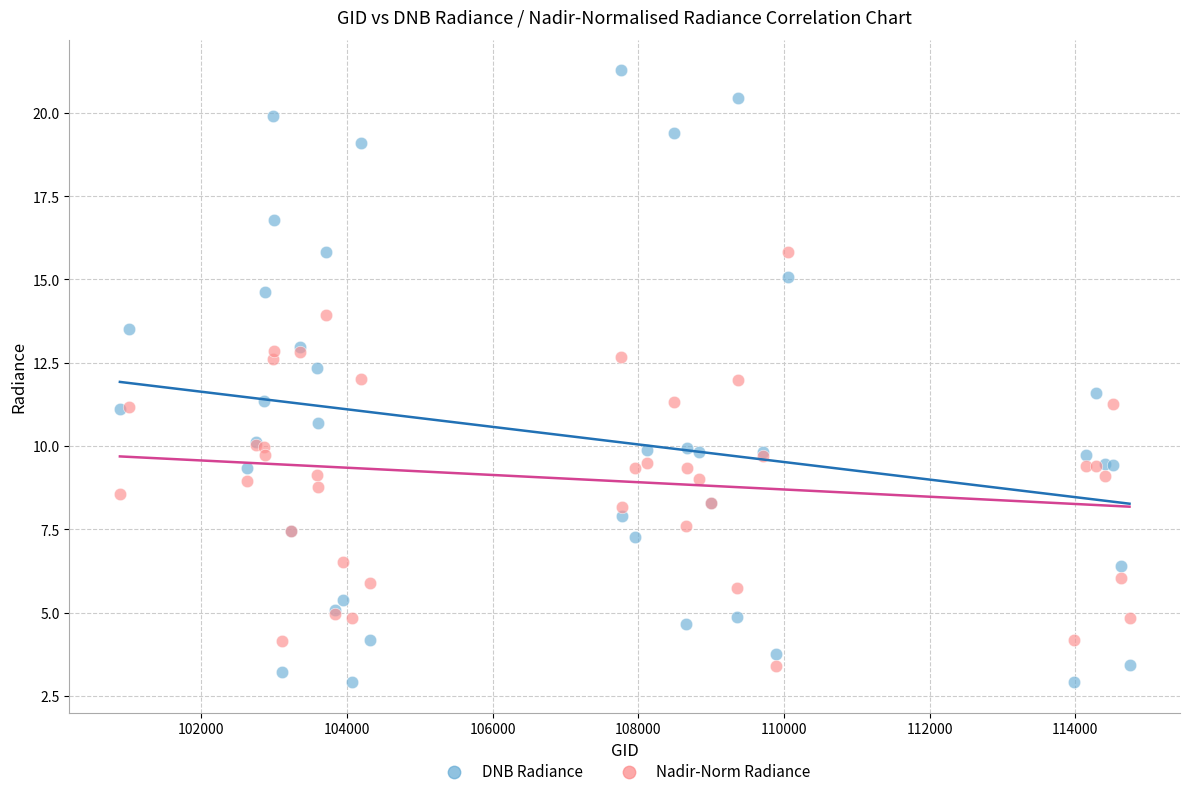

What are all the series names shown in the legend?

DNB Radiance, Nadir-Norm Radiance